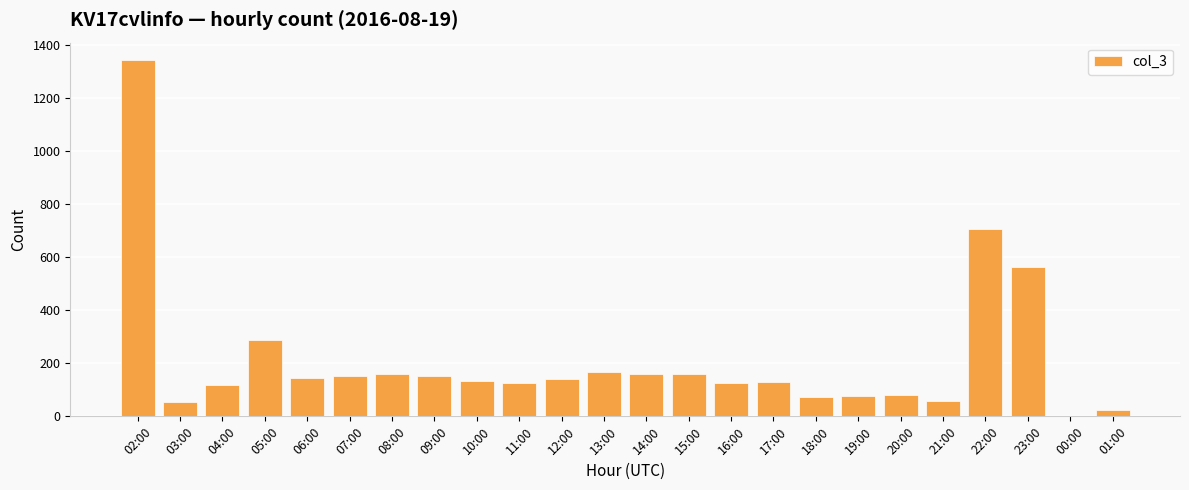

What is the change in value from 08:00 to 18:00?

-85